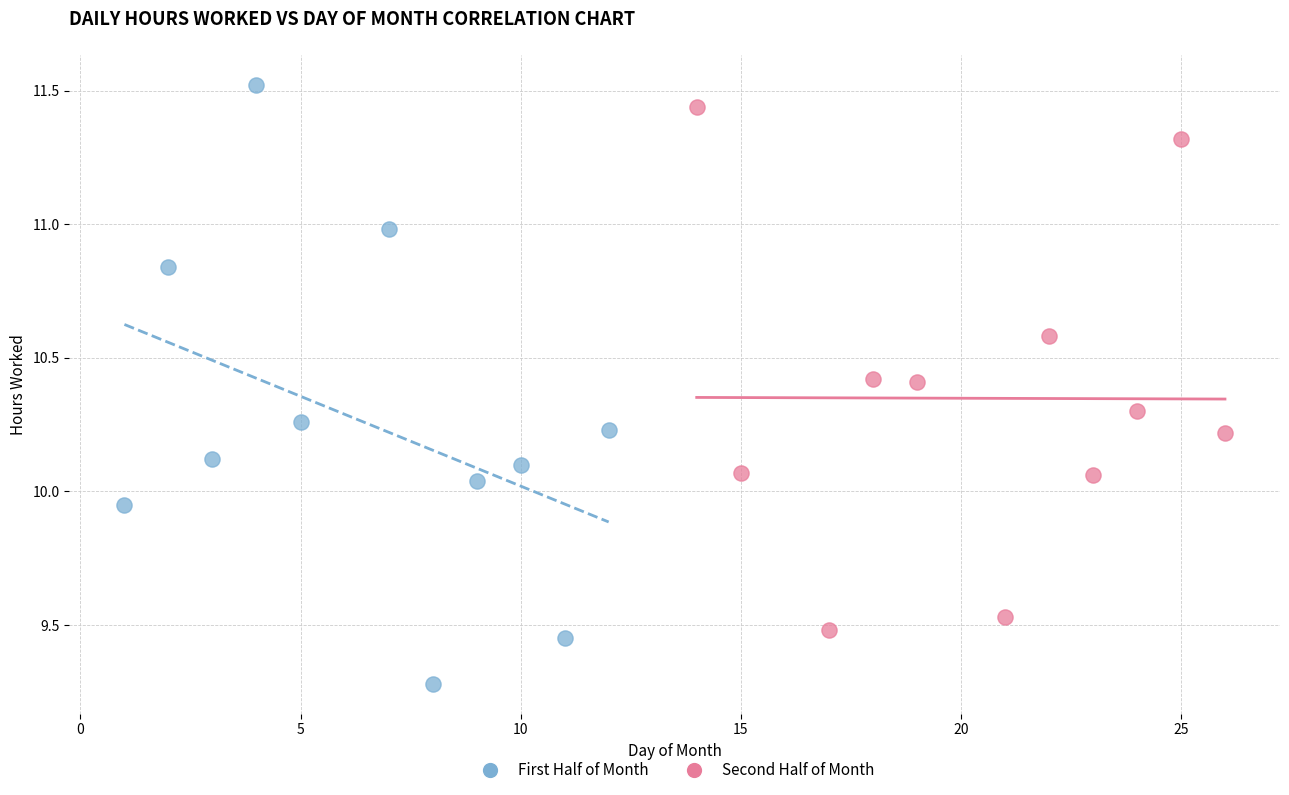

Which series contains the lowest Y value?

First Half of Month